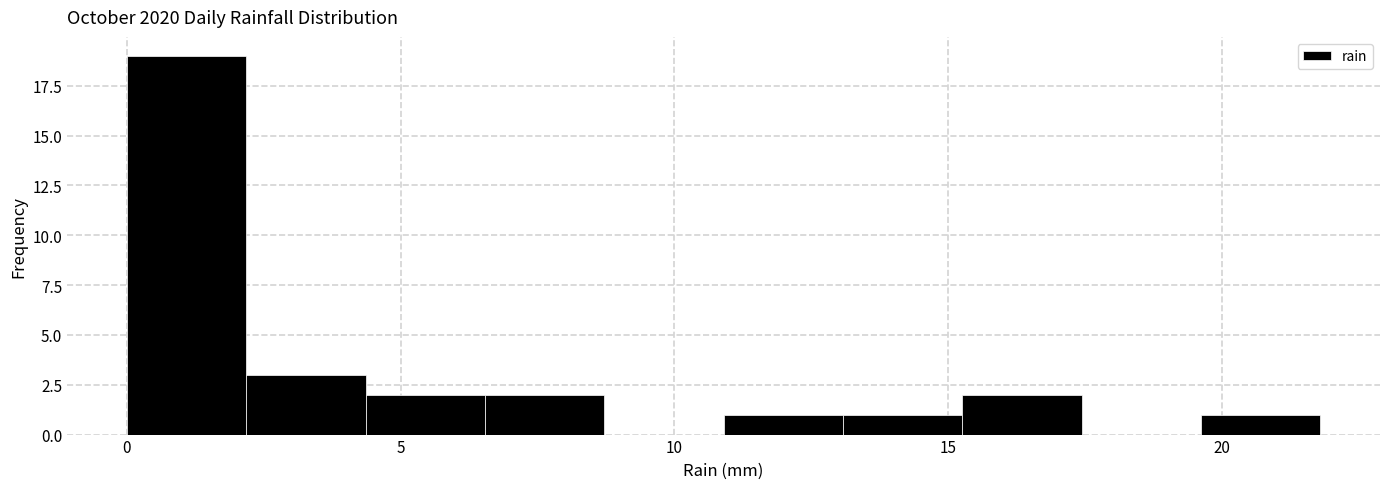

Reading left to right, transcribe this chart: for each bar, give the range it covers on the x-axis and its height. Neither the bar edges nor the heights are printed on the chart, so give them approximately, as read against the axes.

0.0 to 2.0: 19
2.0 to 4.5: 3
4.5 to 6.5: 2
6.5 to 8.5: 2
8.5 to 11.0: 0
11.0 to 13.0: 1
13.0 to 15.5: 1
15.5 to 17.5: 2
17.5 to 19.5: 0
19.5 to 22.0: 1